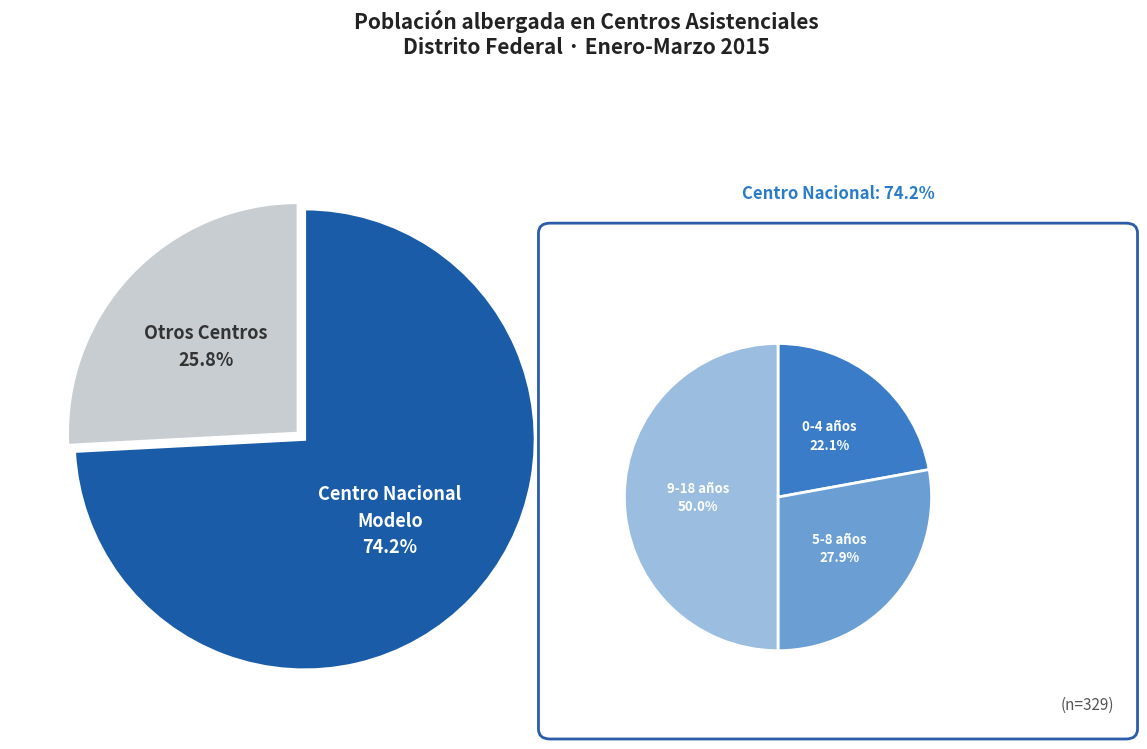

What is the largest slice in the pie chart?

Centro Nacional (9-18)